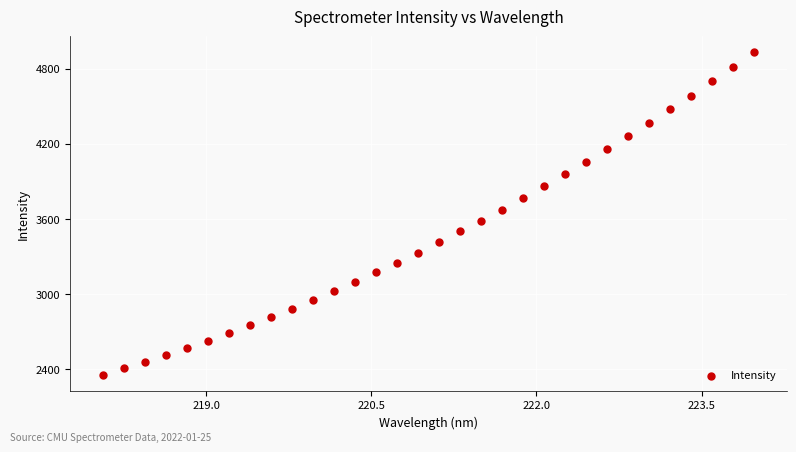

What is the range of X values (max minus min)?

5.9